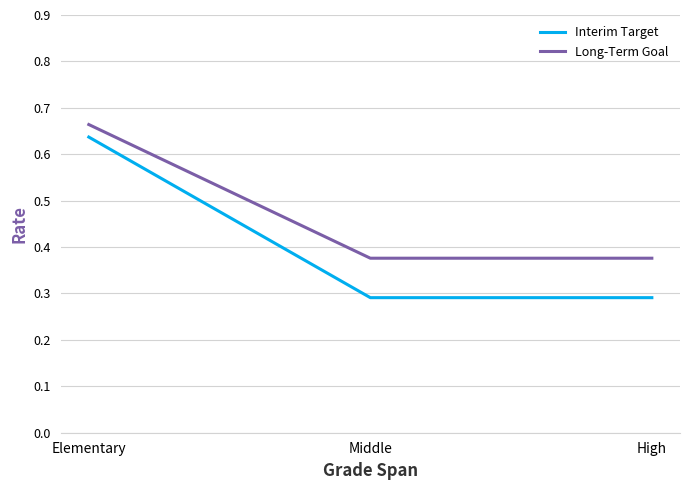

What position from the left is High?

3